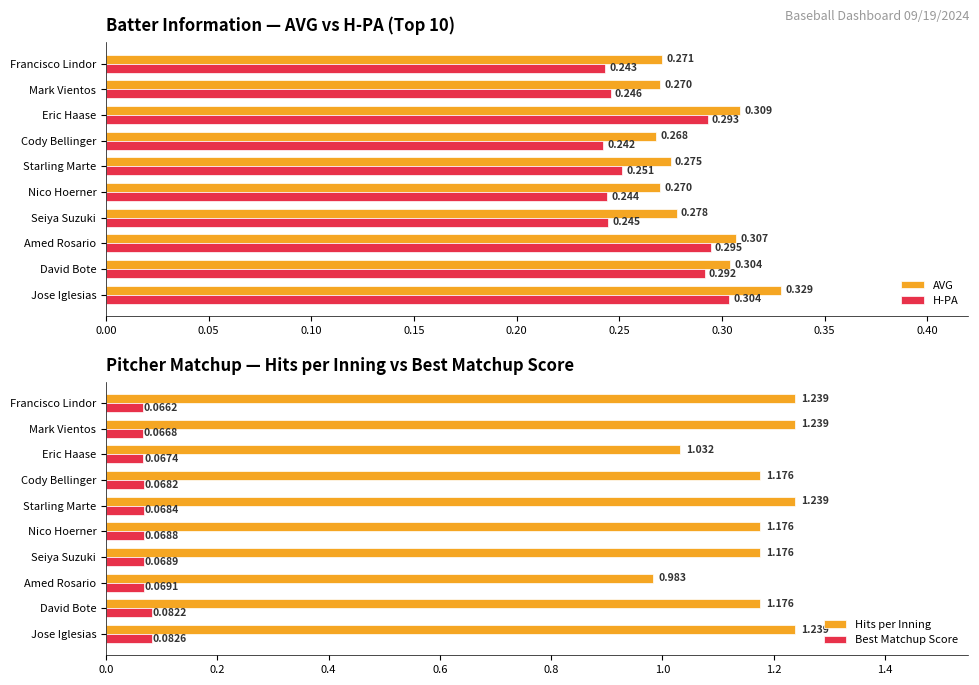

How many values in the Hits per Inning series are below 1?

1